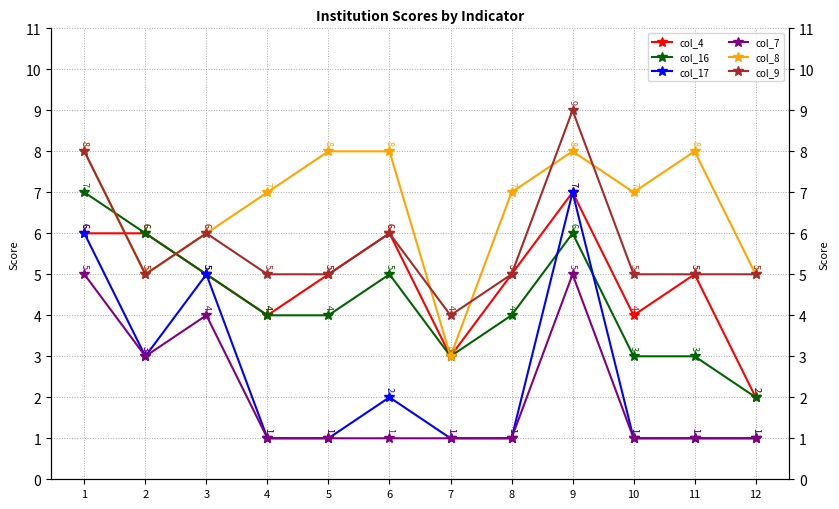

Is this an area chart (filled region under the line)?

No